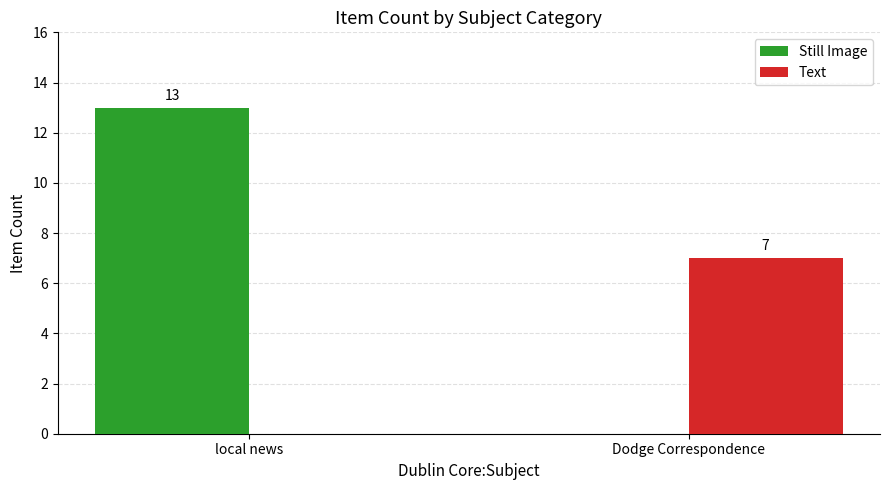

Count the Still Image values in the range 0 to 13.

2